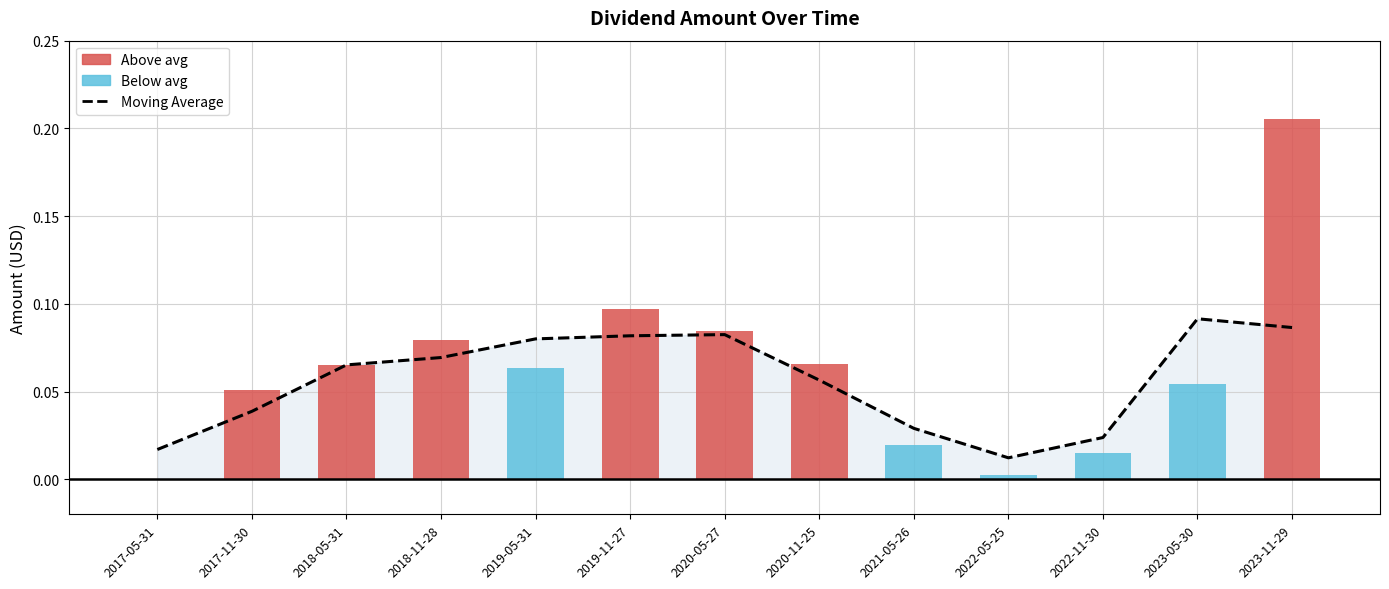

What position from the right is 2022-11-30?

3